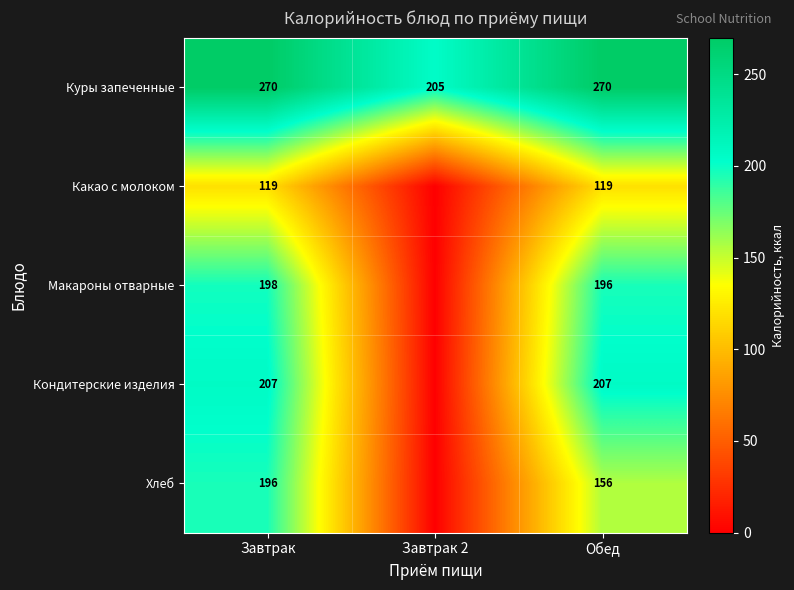

The Хлеб series shows 258 at Обед. True or false?

False